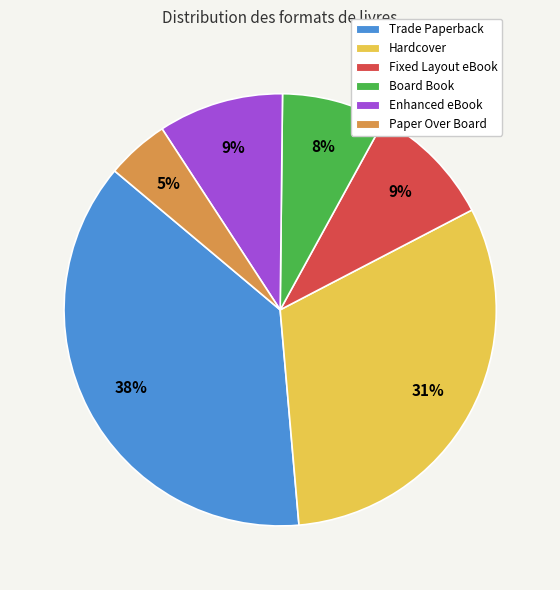

Do Enhanced eBook and Trade Paperback together represent more than half of the pie?

No